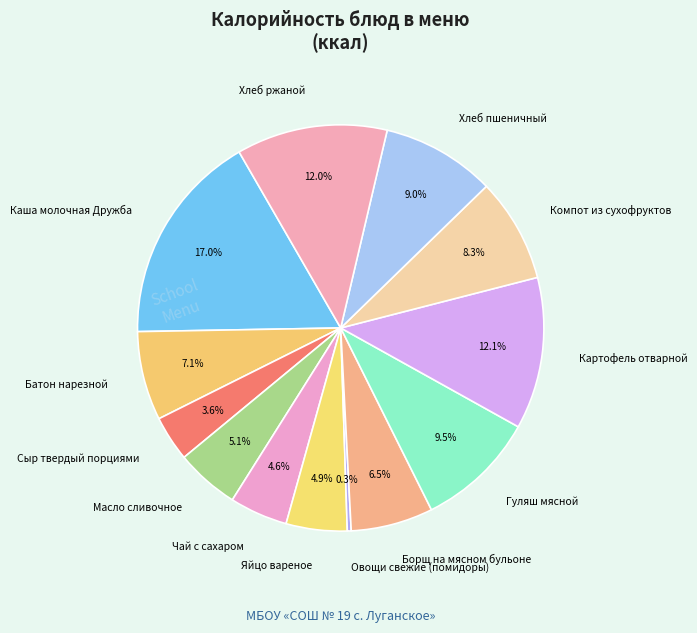

How many slices are in this pie chart?

13